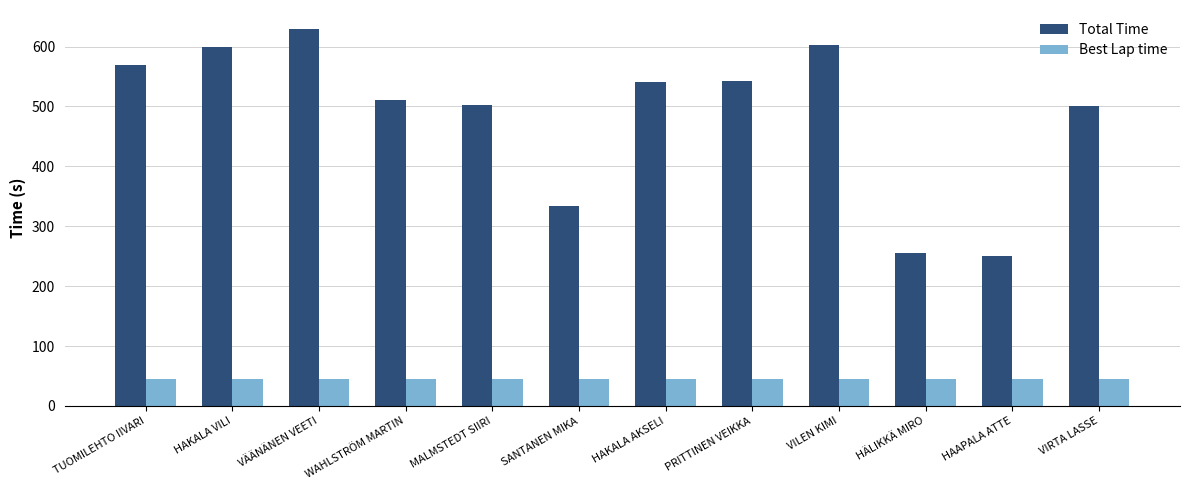

What is the difference between the Total Time values at MALMSTEDT SIIRI and HÄLIKKÄ MIRO?

248.5